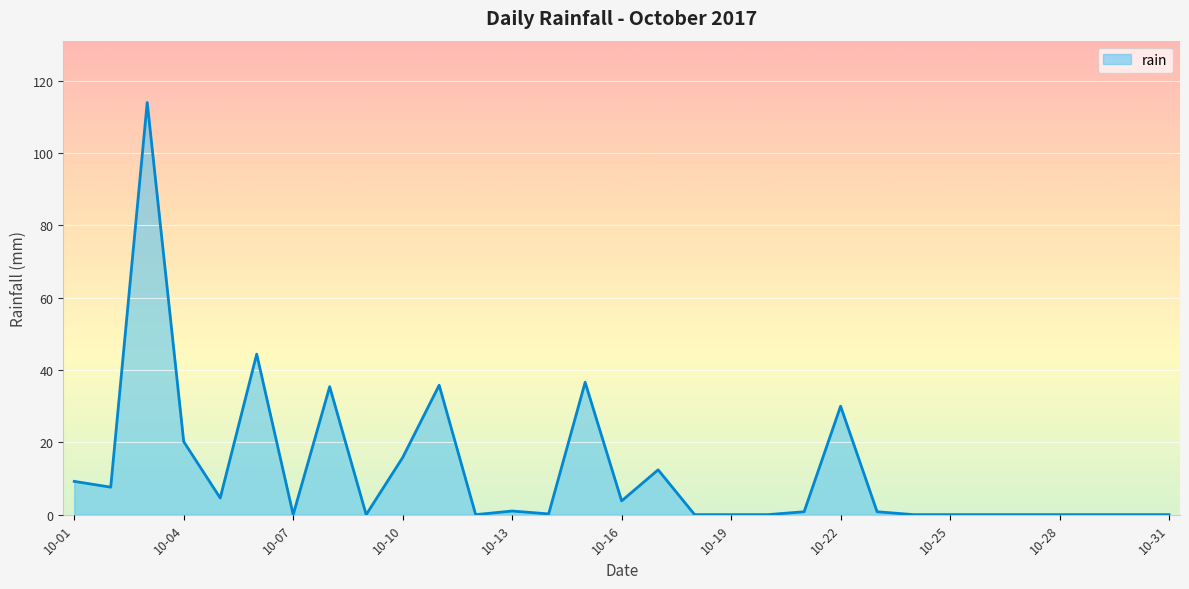

What is the greatest value displayed?

114.0